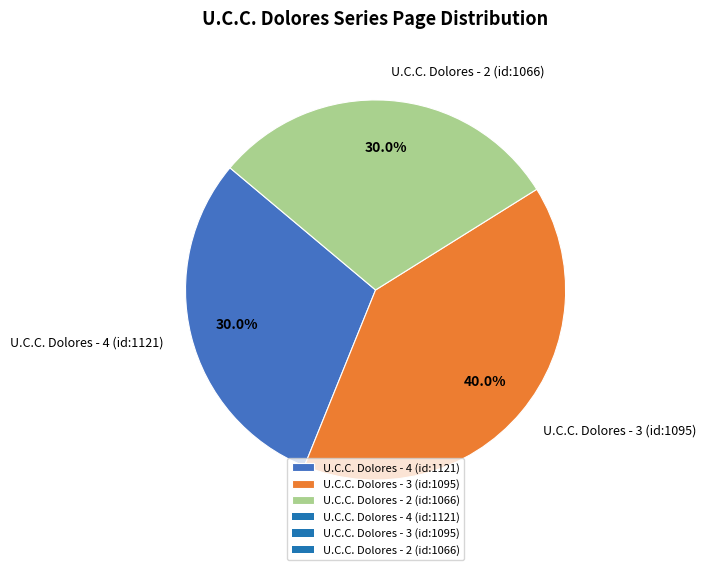

Combined, do U.C.C. Dolores - 2 (id:1066) and U.C.C. Dolores - 3 (id:1095) account for over 50%?

Yes